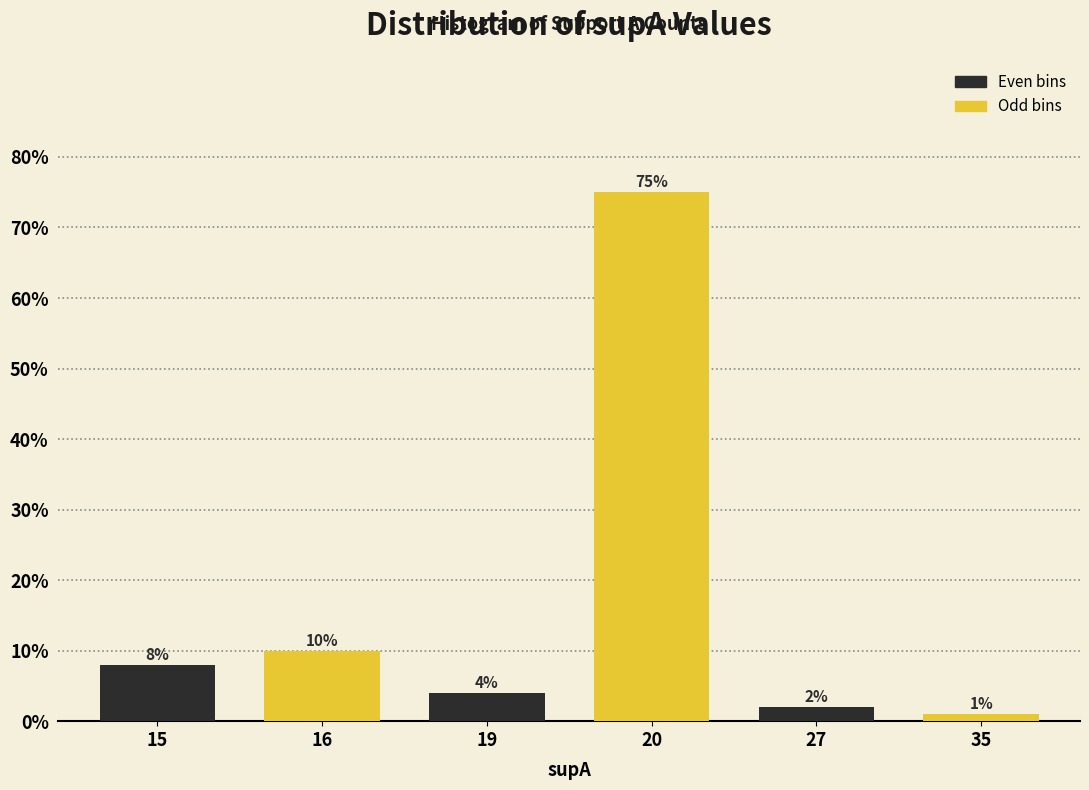

Reading left to right, extract all data points from this chart.

15=8	16=10	19=4	20=75	27=2	35=1